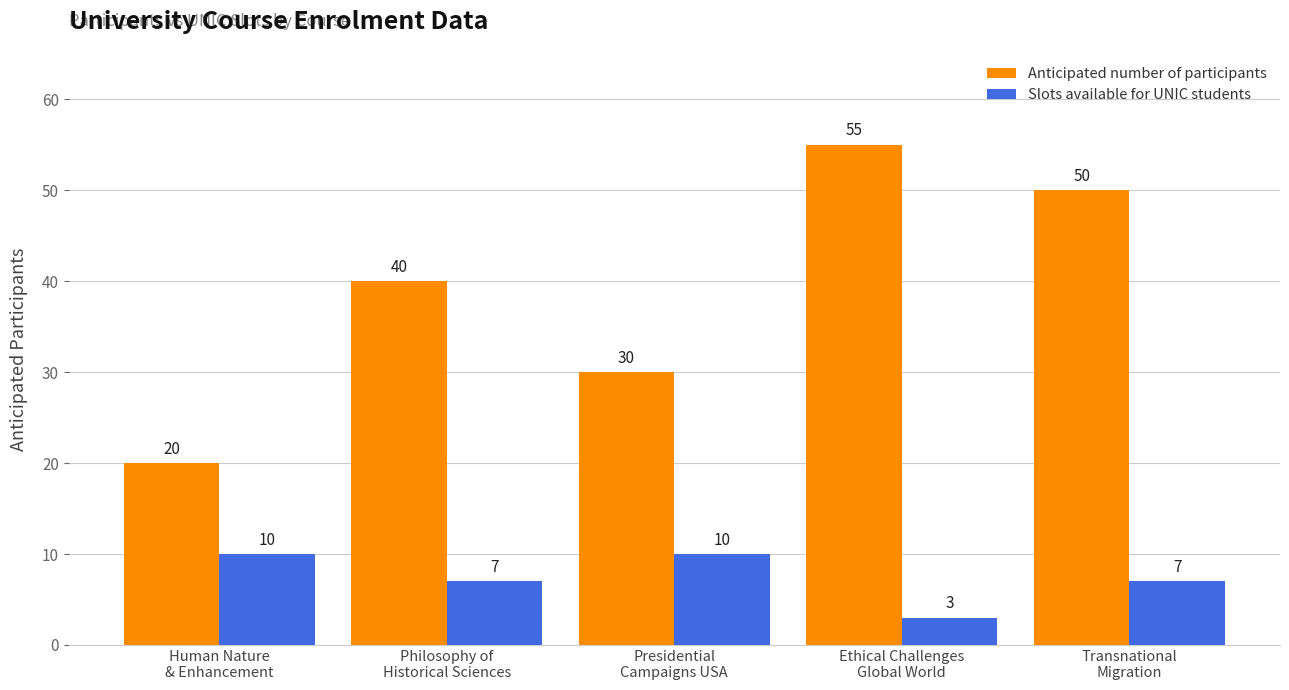

What is the difference between the second highest and minimum values in the Slots available for UNIC students series?

7